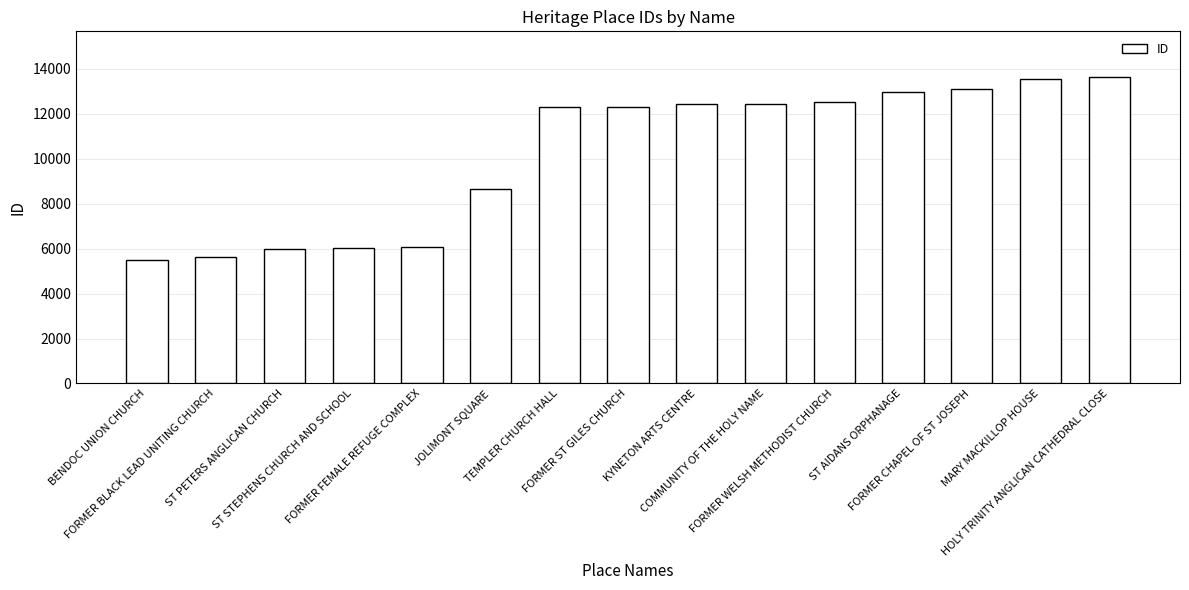

Which category has the lowest value across all series?

BENDOC UNION CHURCH